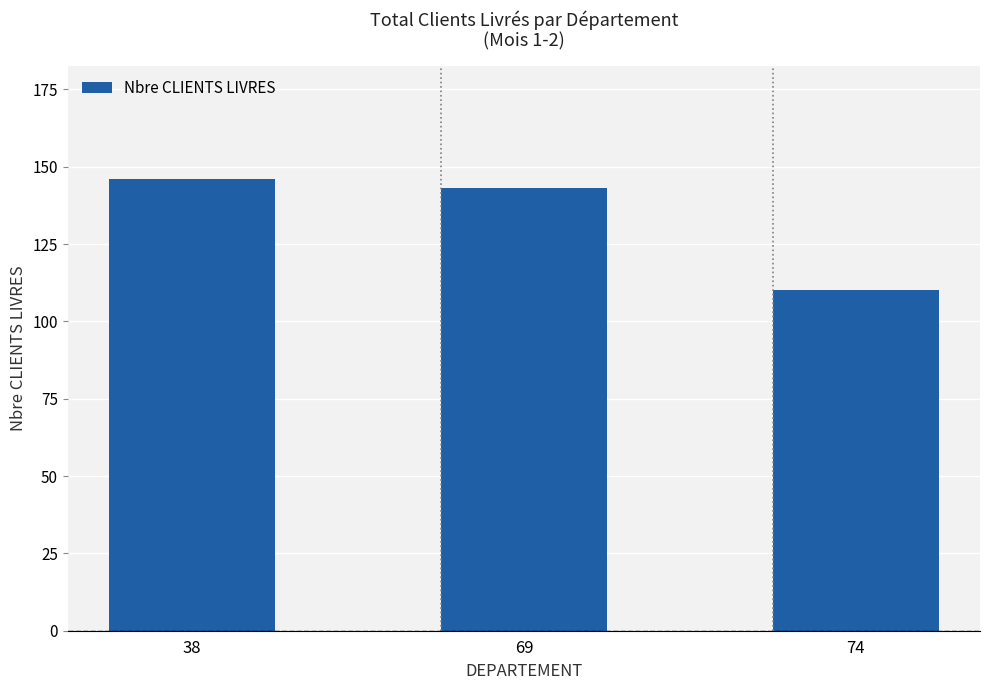

What value does the data have at 69, to the nearest 5?

145